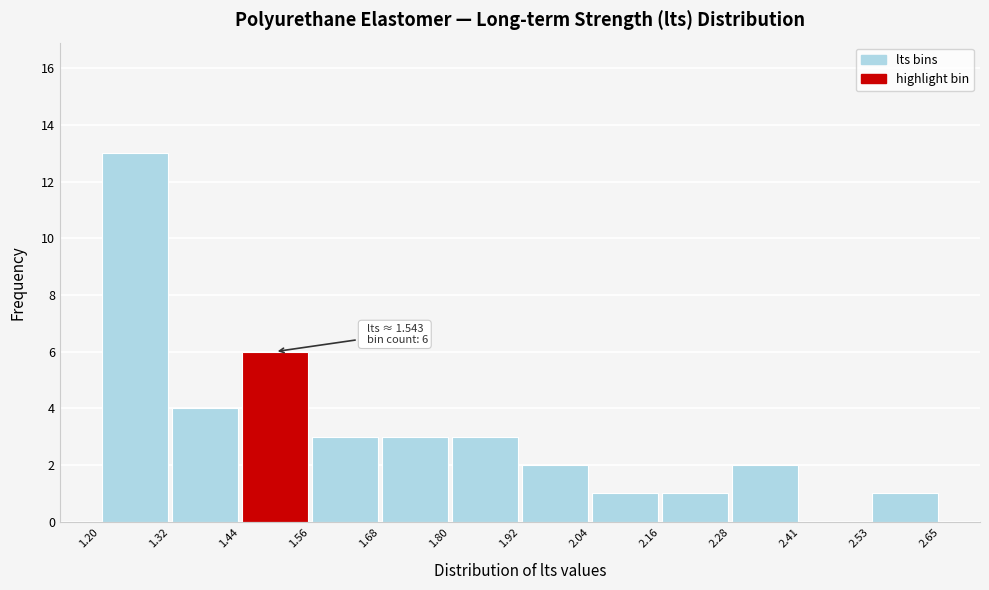

Which range on the x-axis has the tallest bar?

1.20 to 1.32